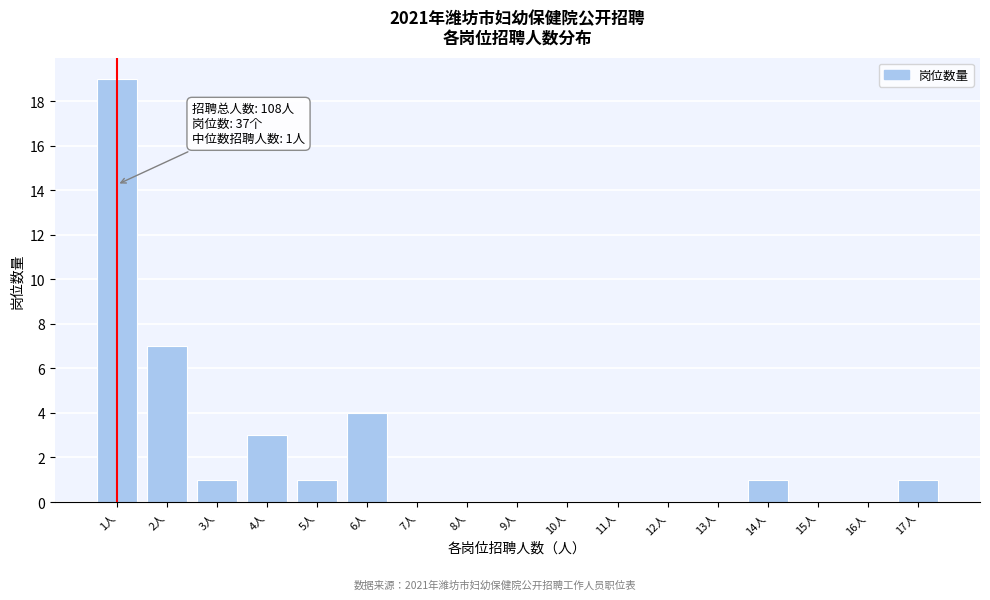

Reading right to left, what are all the values shown in this chart?

17人=1	16人=0	15人=0	14人=1	13人=0	12人=0	11人=0	10人=0	9人=0	8人=0	7人=0	6人=4	5人=1	4人=3	3人=1	2人=7	1人=19